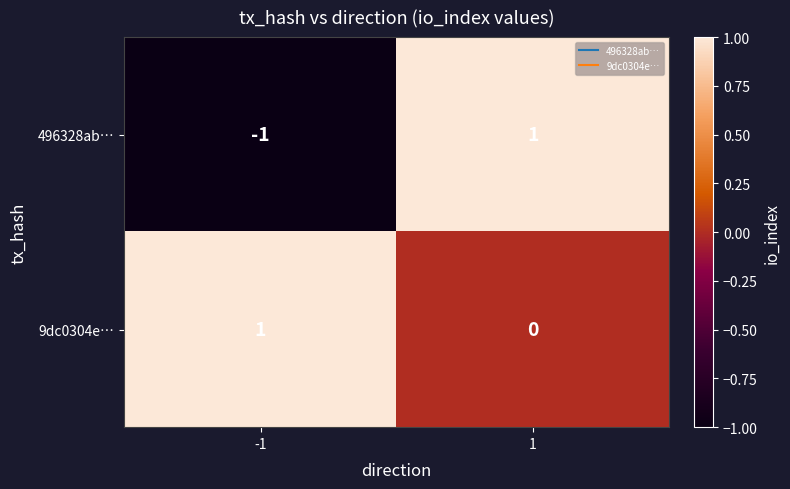

Which category has the lowest value across all series?

-1